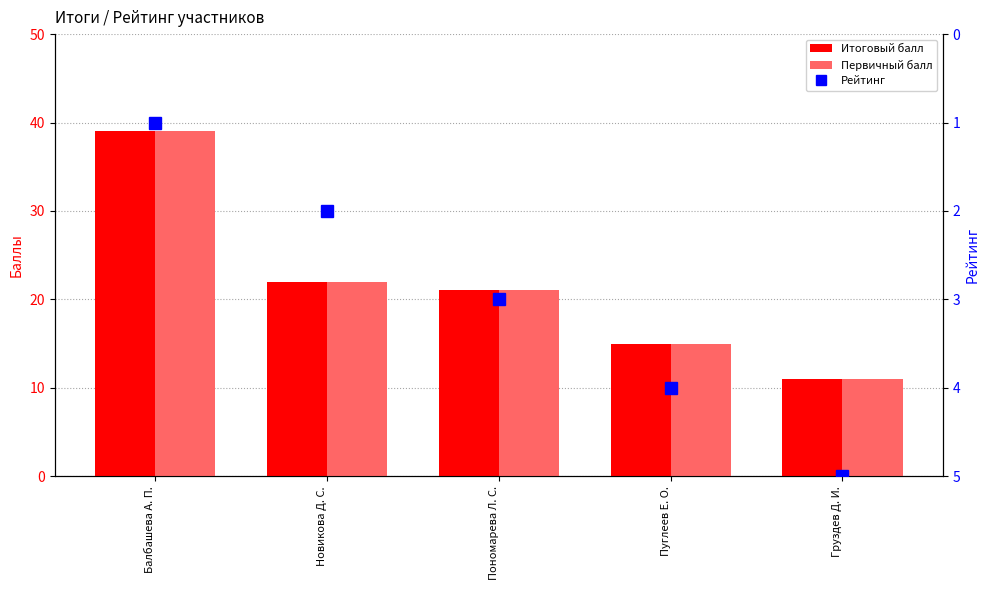

List the labels in order of Первичный балл value, largest first.

Балбашева А. П., Новикова Д. С., Пономарева Л. С., Пуглеев Е. О., Груздев Д. И.